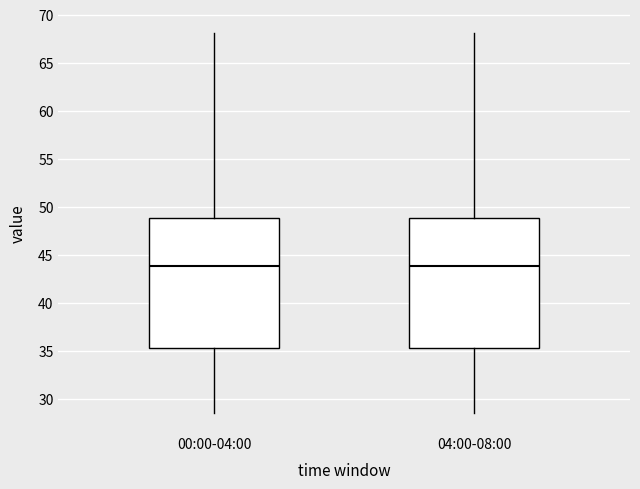

Reading left to right, read every box against the y-axis: the position of its median line, the range the box covers, and the ends of its whiskers. The values are not printed on the chart, so give them approximately, as read against the axis.

00:00-04:00: median 44.0, box 35.5 to 49.0, whiskers 28.5 to 68.0
04:00-08:00: median 44.0, box 35.5 to 49.0, whiskers 28.5 to 68.0